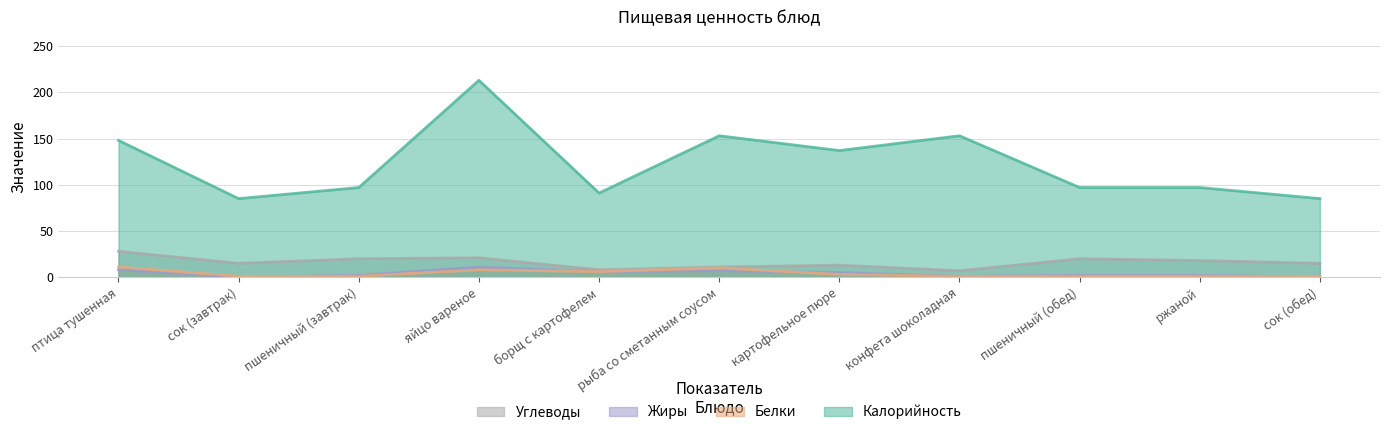

At which label does Жиры first exceed 2?

птица тушенная